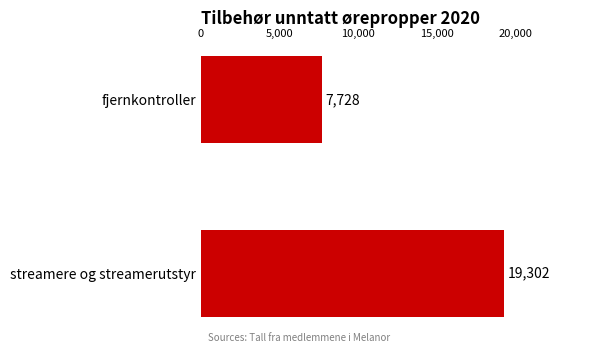

Rank the categories by value from highest to lowest.

streamere og streamerutstyr, fjernkontroller